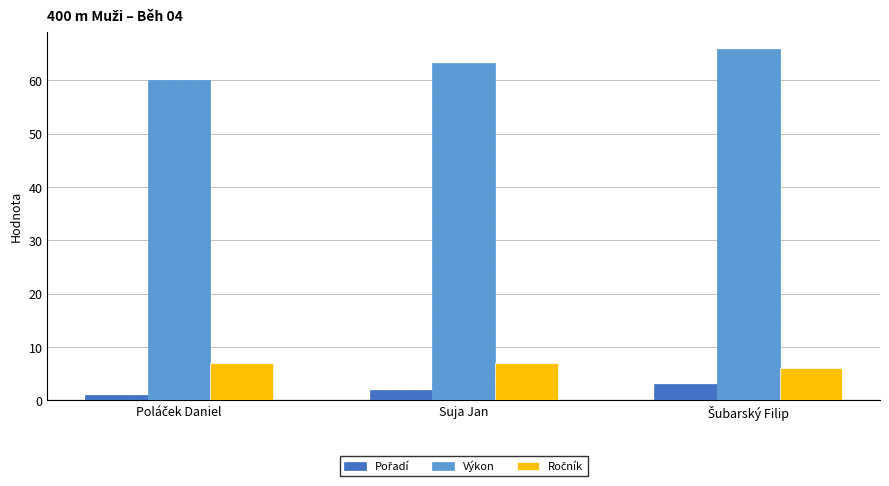

What is the total value across all series at Suja Jan?

72.2